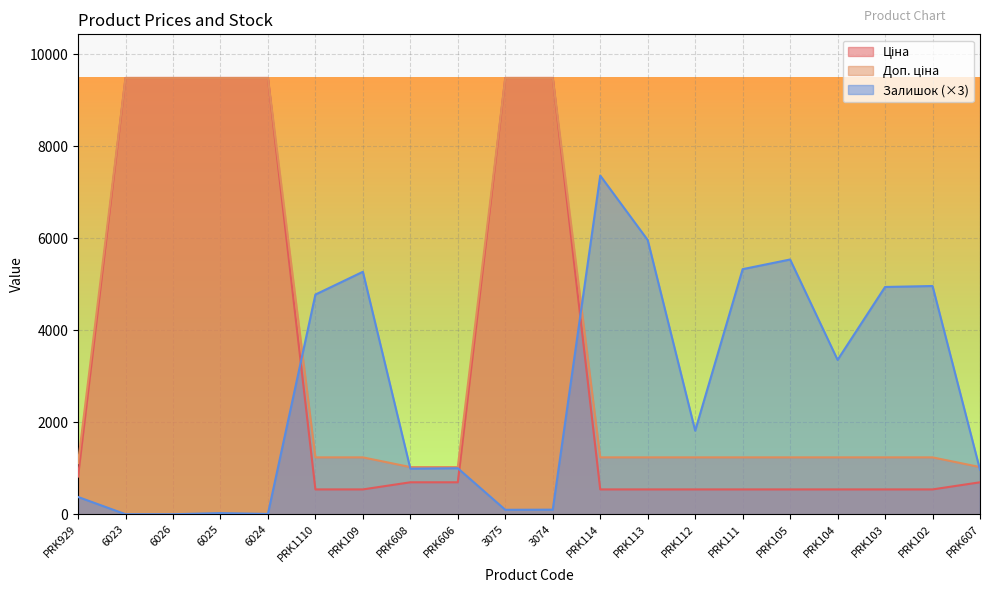

At which category is the sum across all series the highest?

3074